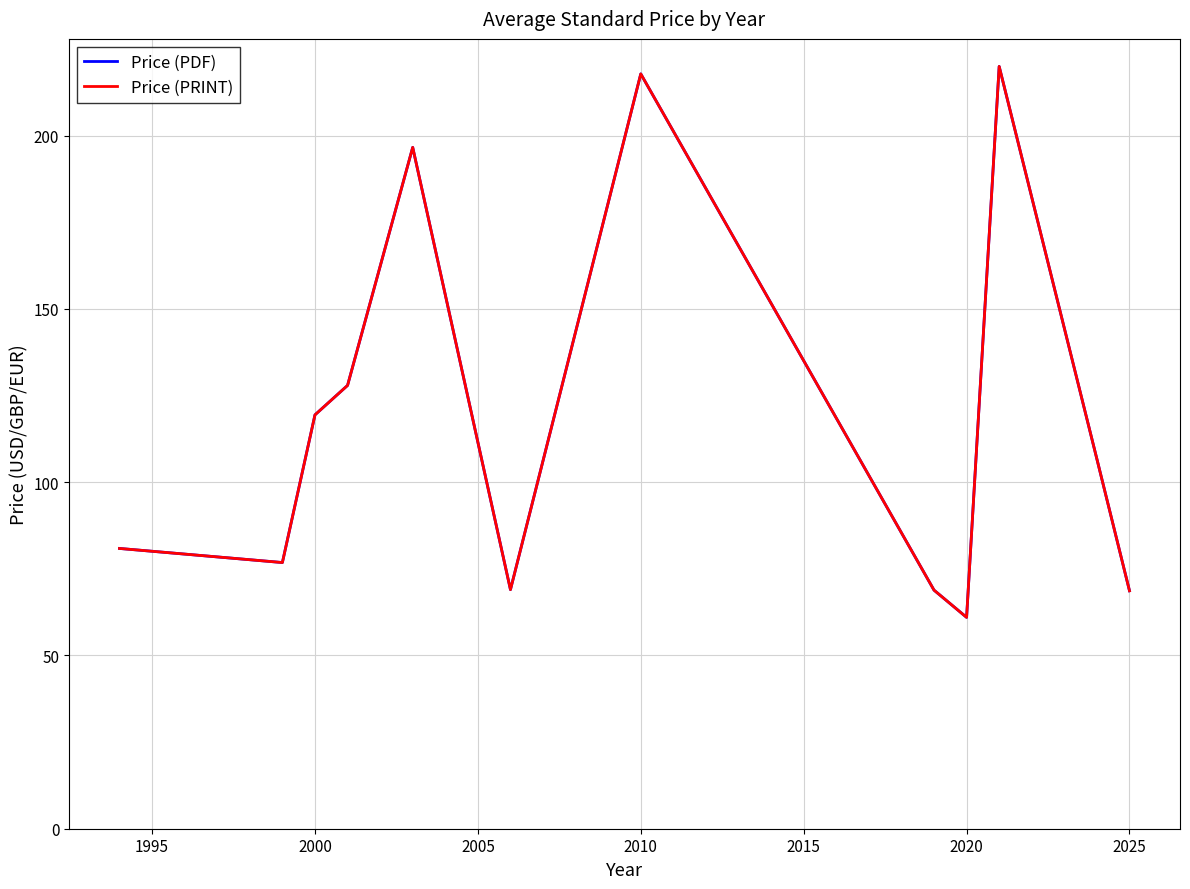

List the series in order of their peak value, lowest first.

Price (PDF), Price (PRINT)